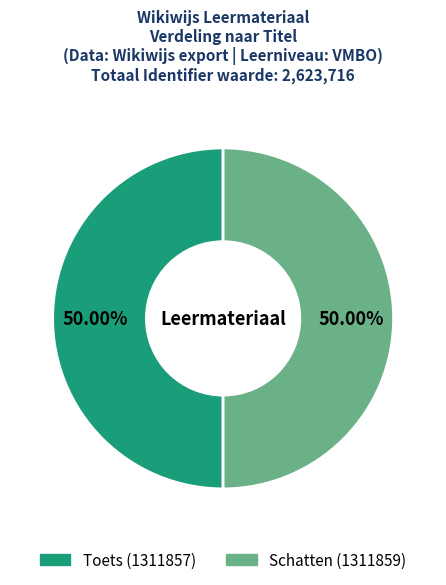

Approximately how many times larger is the value at Schatten compared to Toets?

1.0